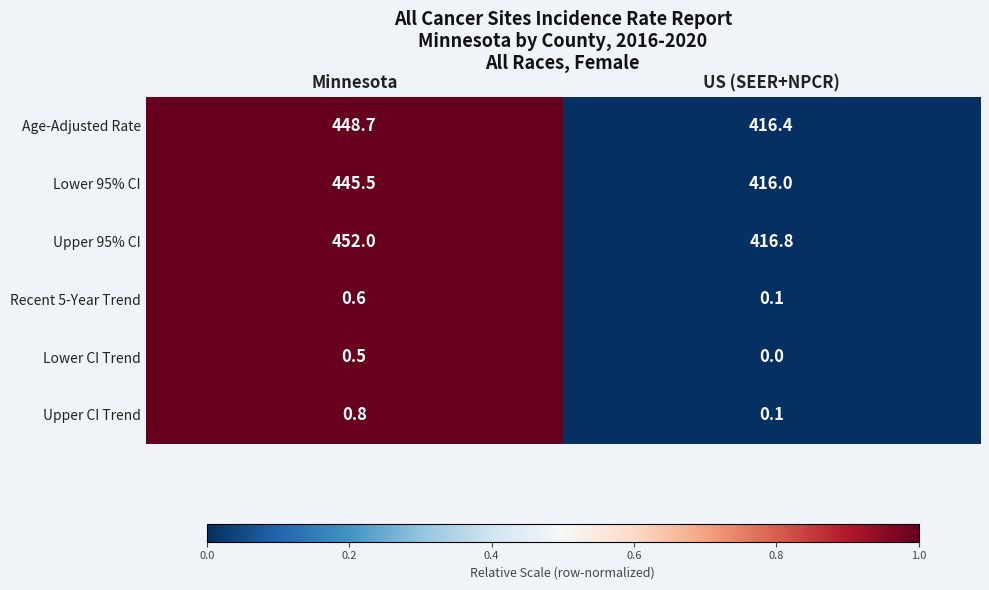

Reading right to left, what are all the values shown in this chart?

Age-Adjusted Rate: US (SEER+NPCR)=416.4	Minnesota=448.7
Lower 95% CI: US (SEER+NPCR)=416.0	Minnesota=445.5
Upper 95% CI: US (SEER+NPCR)=416.8	Minnesota=452.0
Recent 5-Year Trend: US (SEER+NPCR)=0.1	Minnesota=0.6
Lower CI Trend: US (SEER+NPCR)=0.0	Minnesota=0.5
Upper CI Trend: US (SEER+NPCR)=0.1	Minnesota=0.8